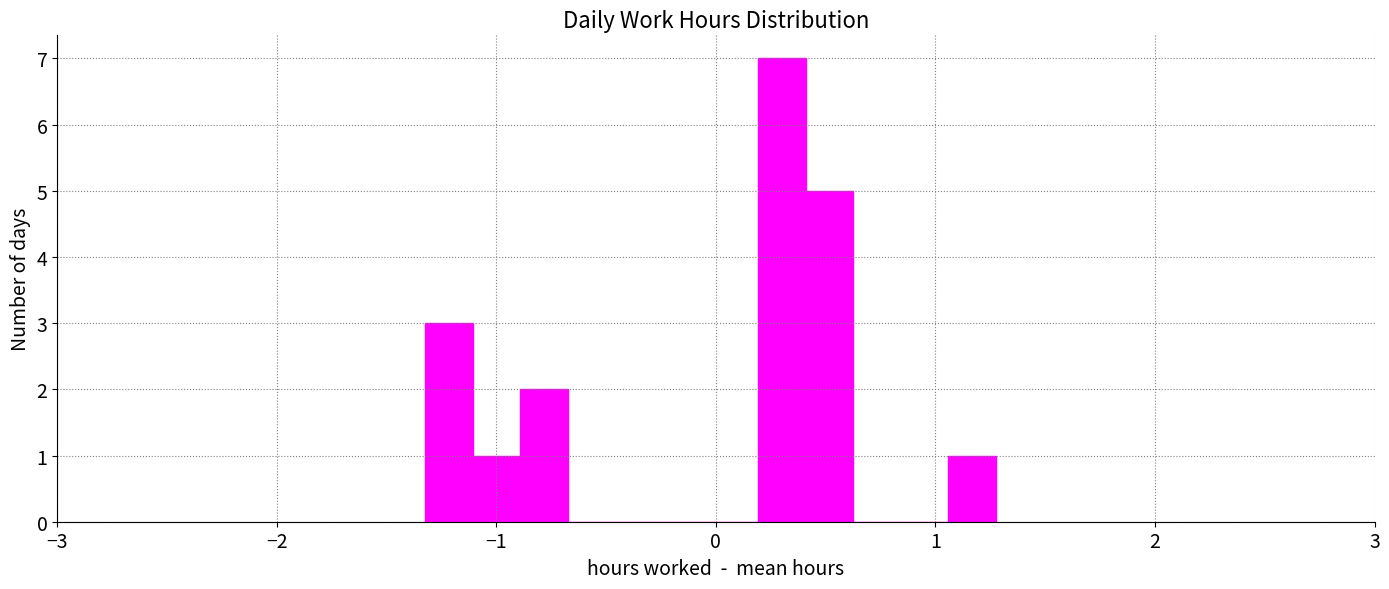

Around what value on the x-axis is the tallest bar? Give the approximate position of its centre, as read against the axis.

0.3